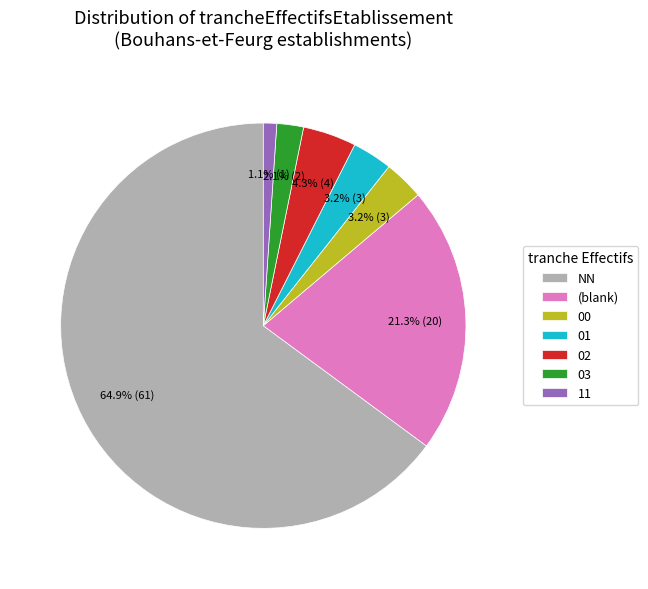

Combined, what portion of the pie is 03 and 02?

6.4%